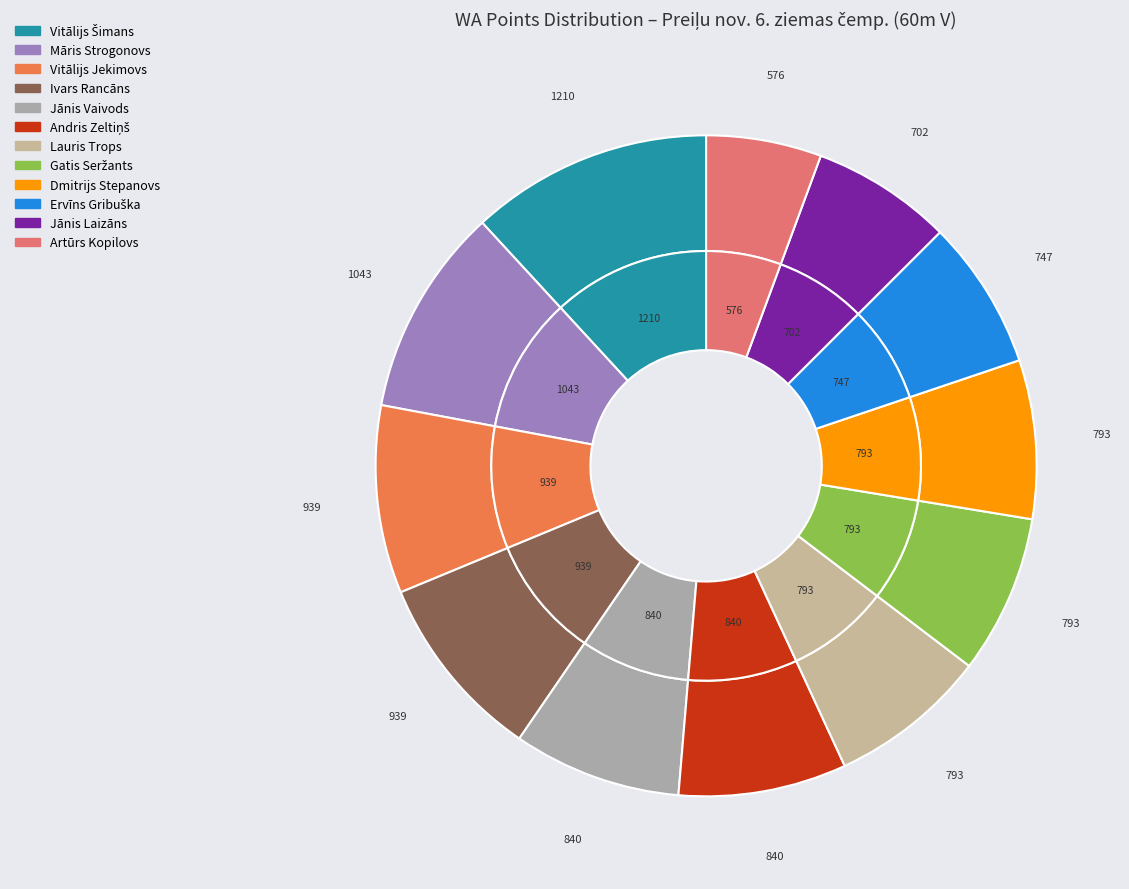

What is the change in value from Jānis Vaivods to Gatis Seržants?

-47